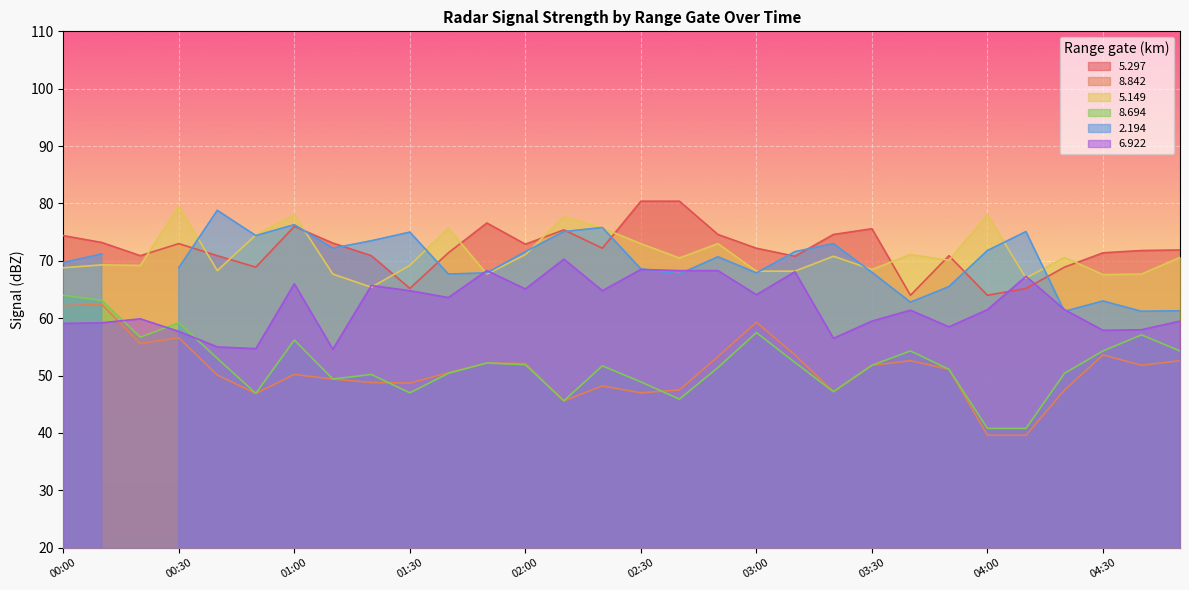

What is the lowest value of the   8.694 series?

40.8